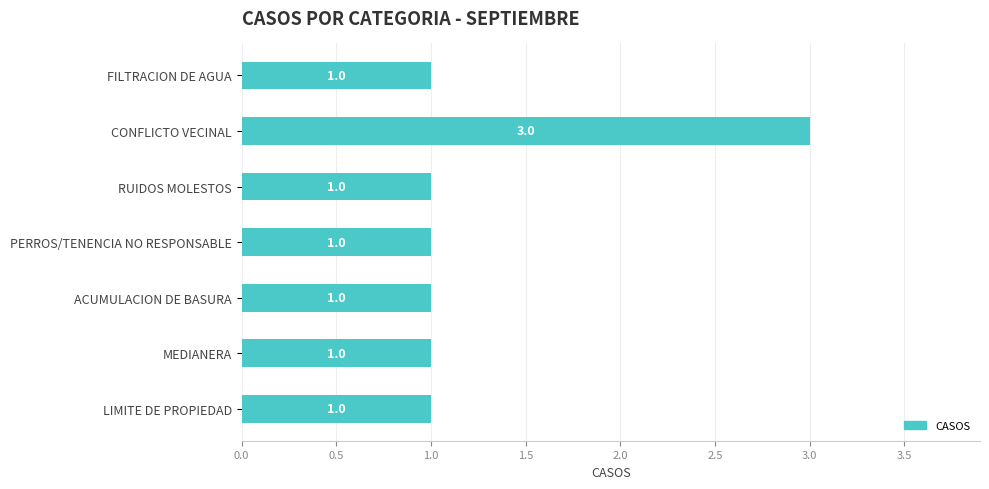

The value at MEDIANERA is 1. True or false?

True